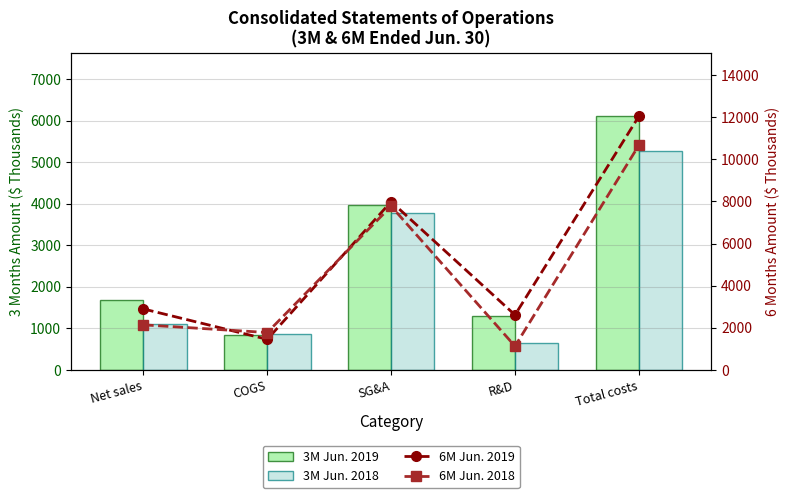

Rank the series at R&D from lowest to highest value.

3M Jun. 2018, 6M Jun. 2018, 3M Jun. 2019, 6M Jun. 2019